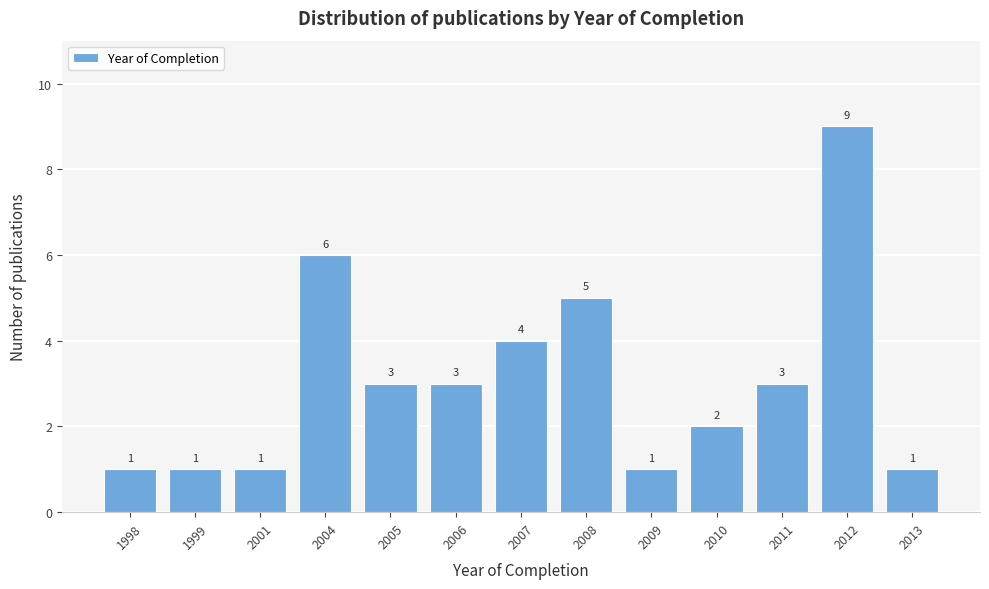

Reading left to right, transcribe all the data shown in this chart.

1998=1	1999=1	2001=1	2004=6	2005=3	2006=3	2007=4	2008=5	2009=1	2010=2	2011=3	2012=9	2013=1